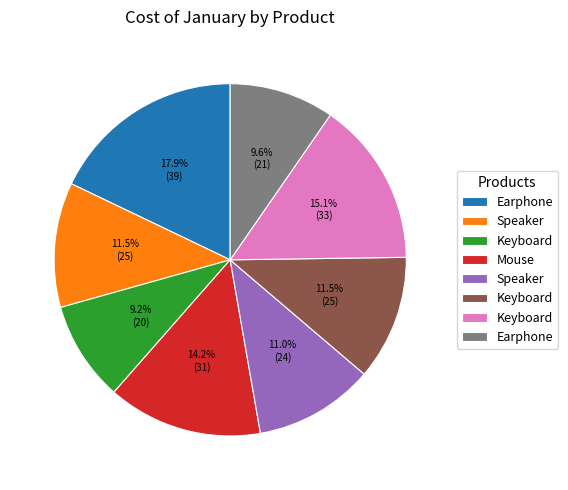

Does any single category account for the majority?

No